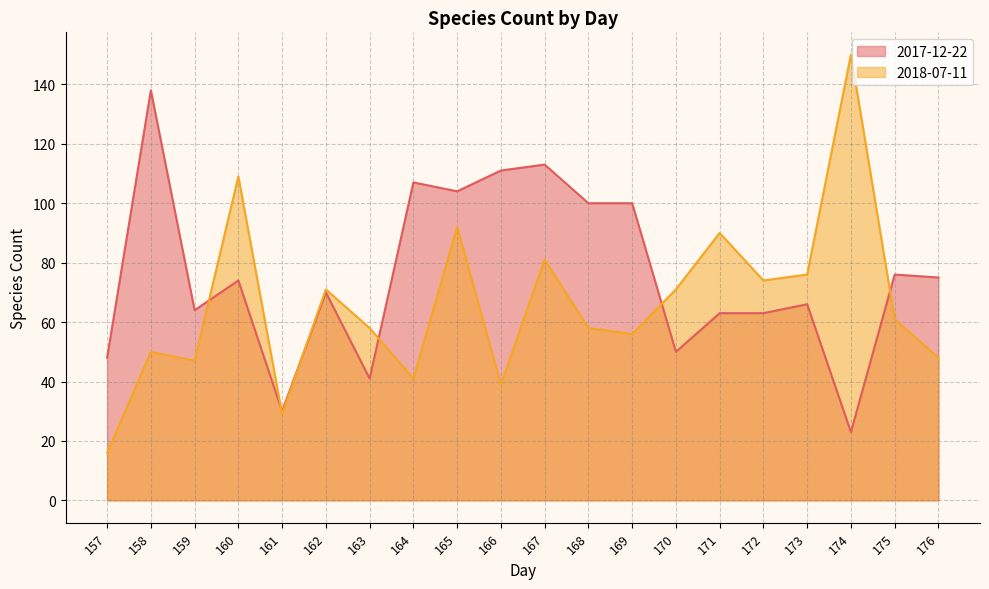

Between which two adjacent categories do 2018-07-11 and 2017-12-22 first intersect?

159 and 160